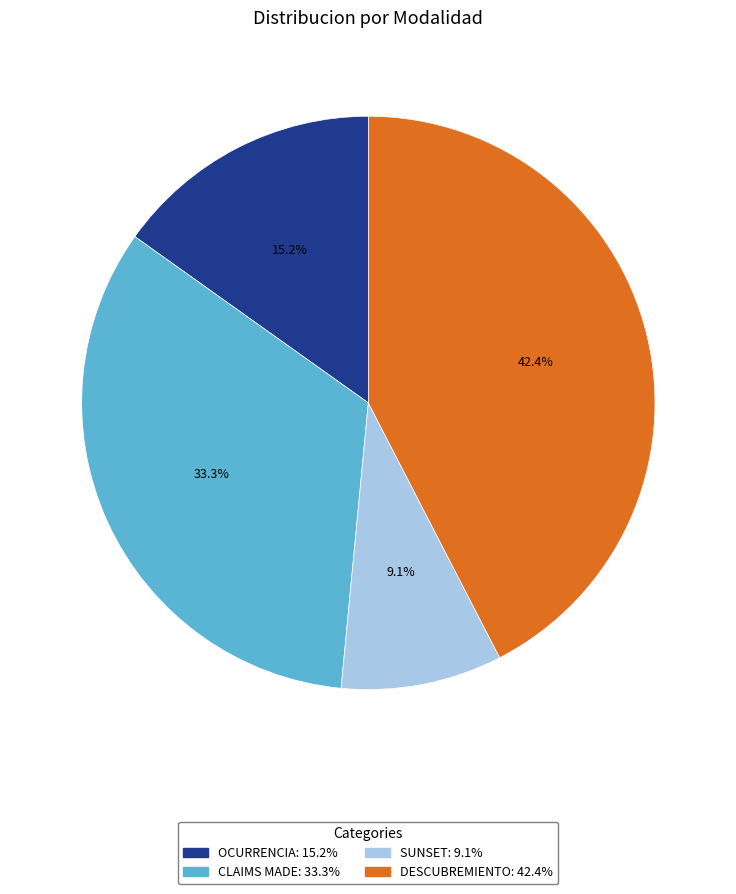

Is it true that SUNSET is 9% of the pie?

True